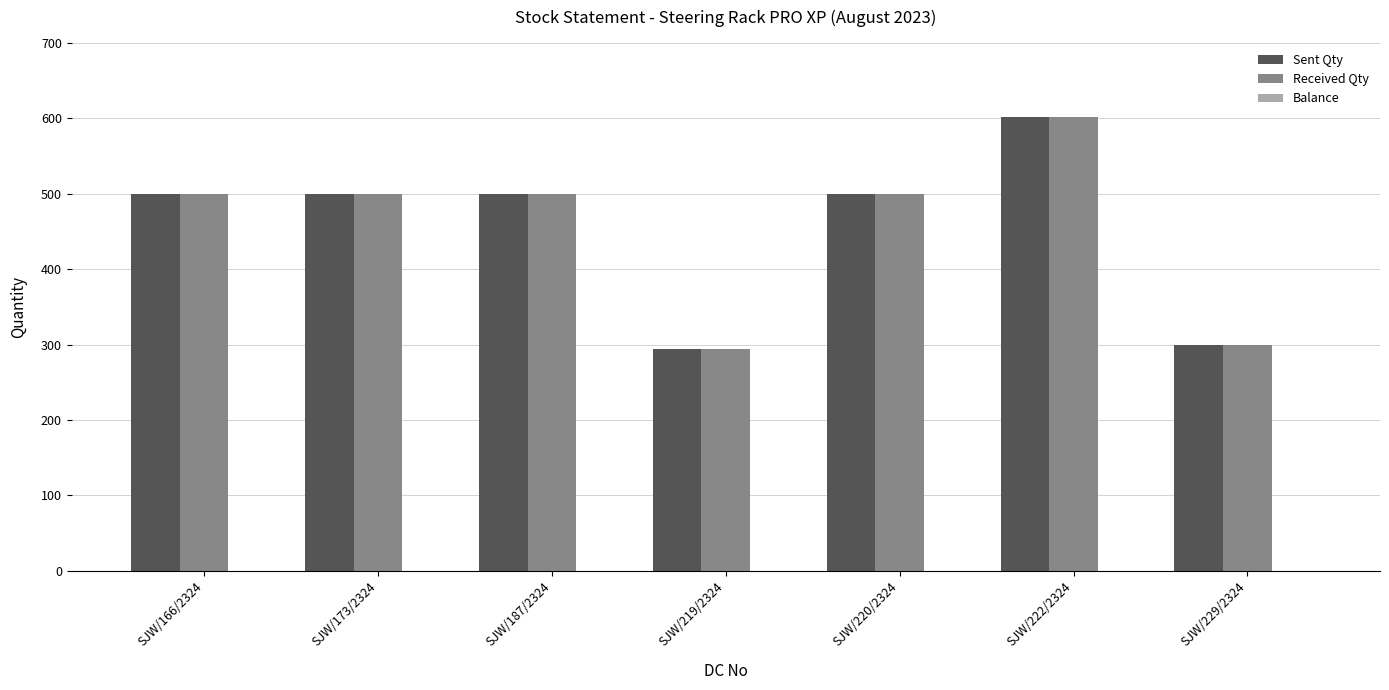

At how many categories does at least one series exceed 458?

5